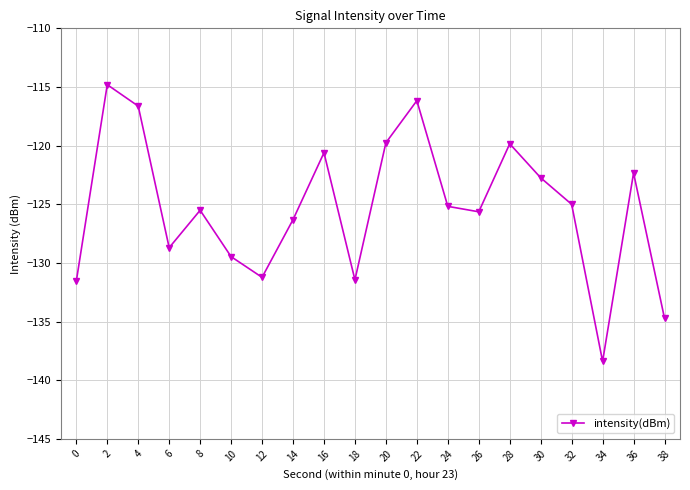

At which category does the data reach its first local peak?

2